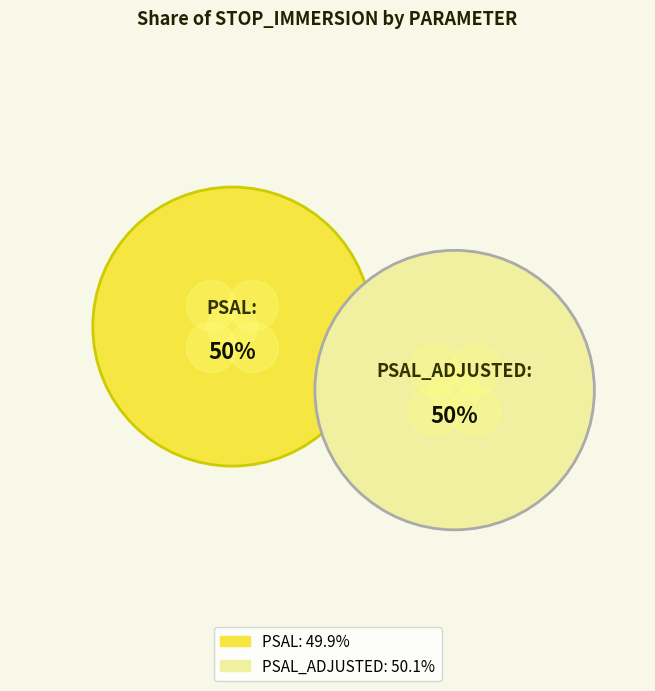

Which slice is the smallest?

PSAL